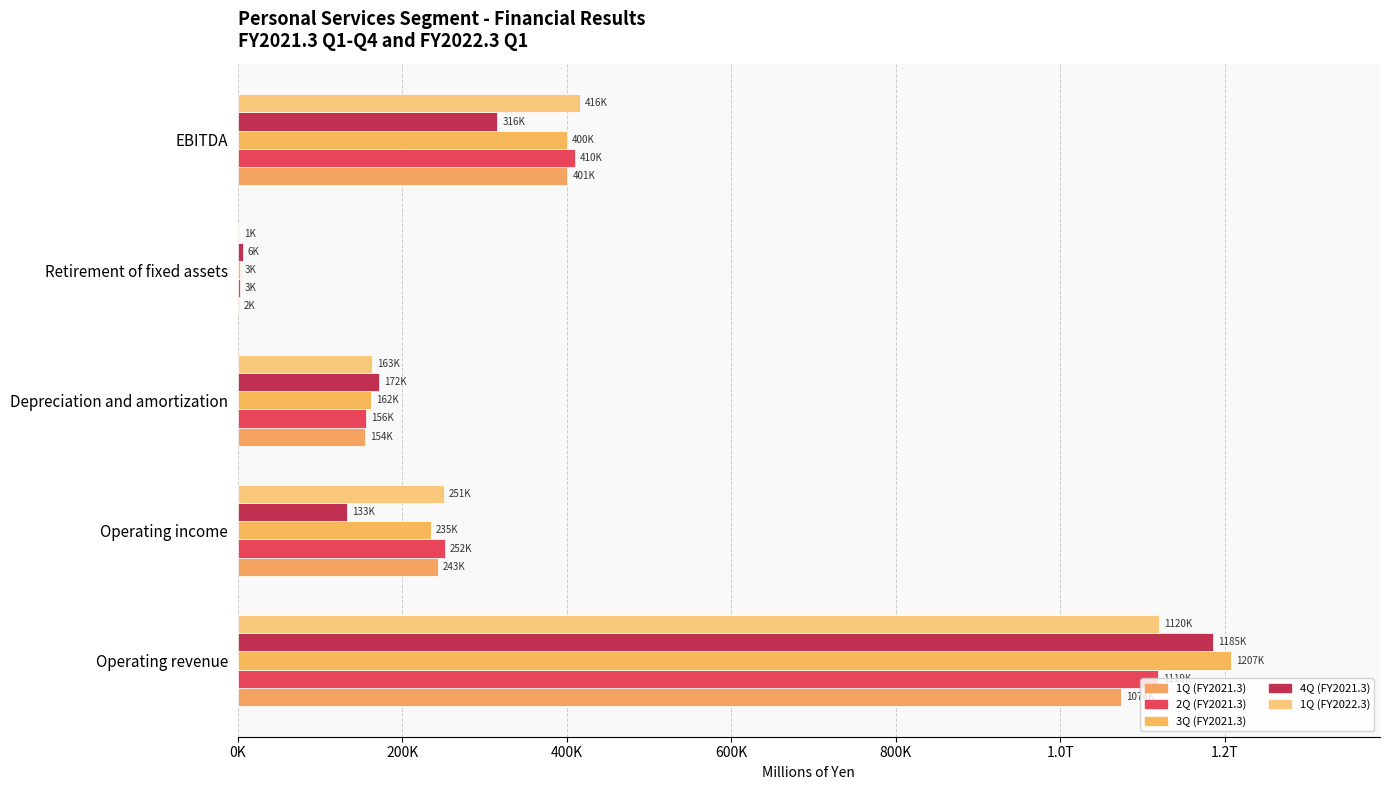

How many bars are there in each group?

5